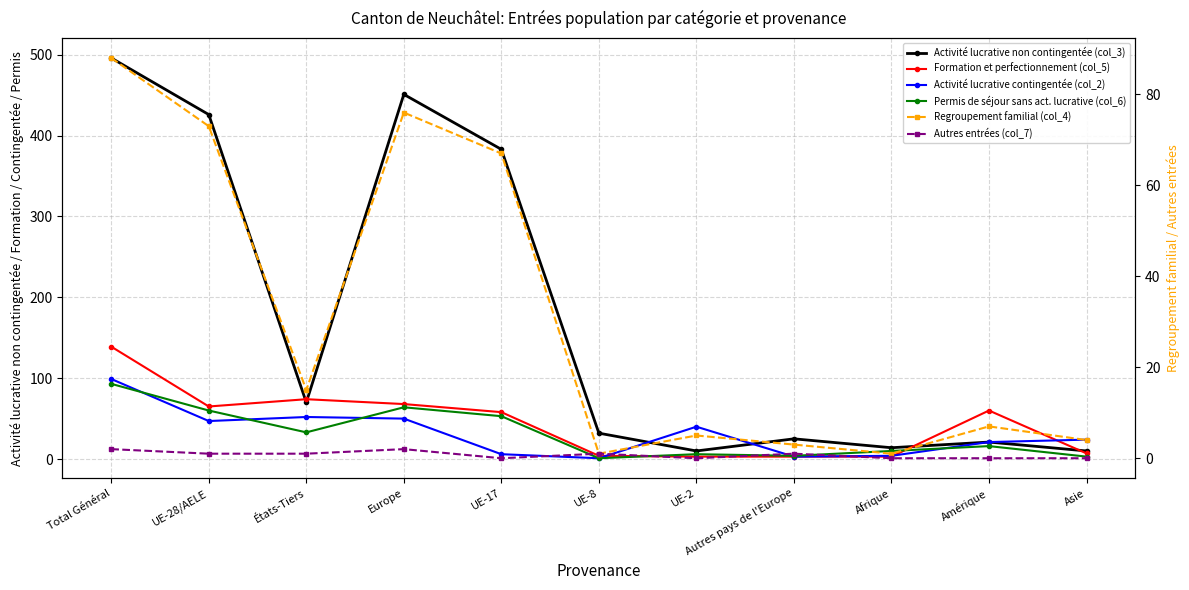

What is the maximum value for Formation et perfectionnement (col_5)?

139